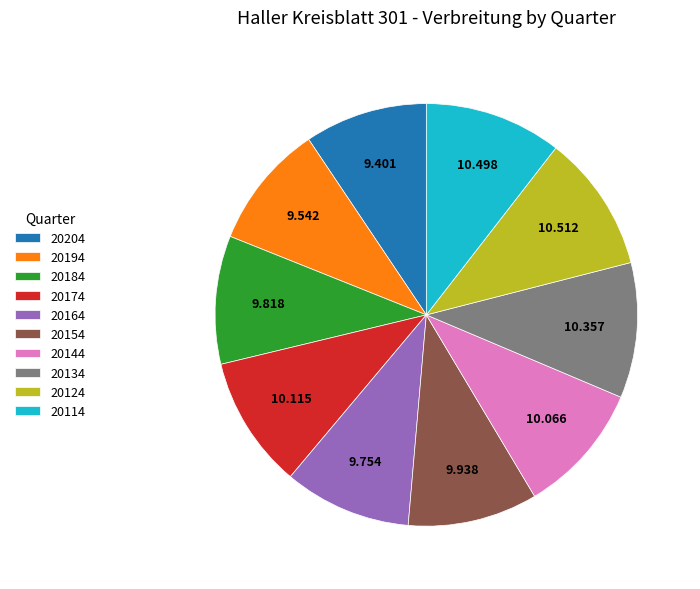

Is the sum of 20154 and 20134 greater than half?

No